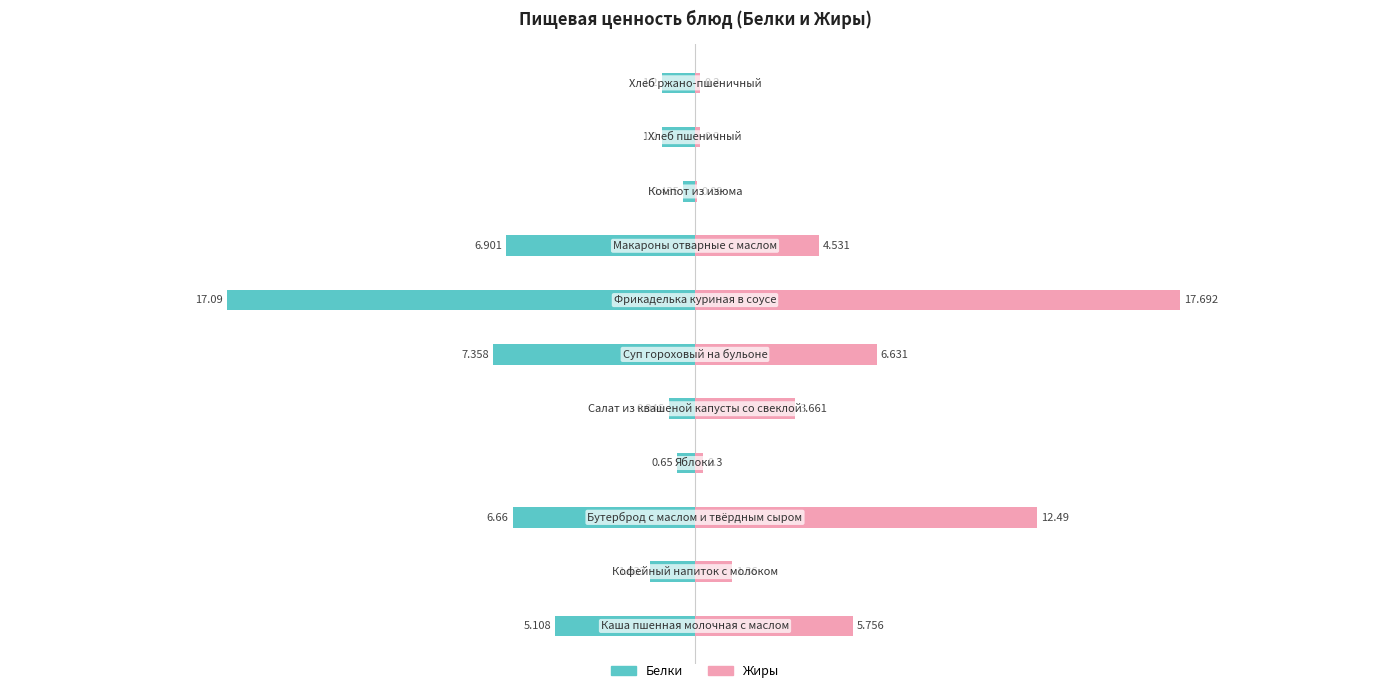

What is the difference between the maximum and minimum values in the Белки series?

16.7